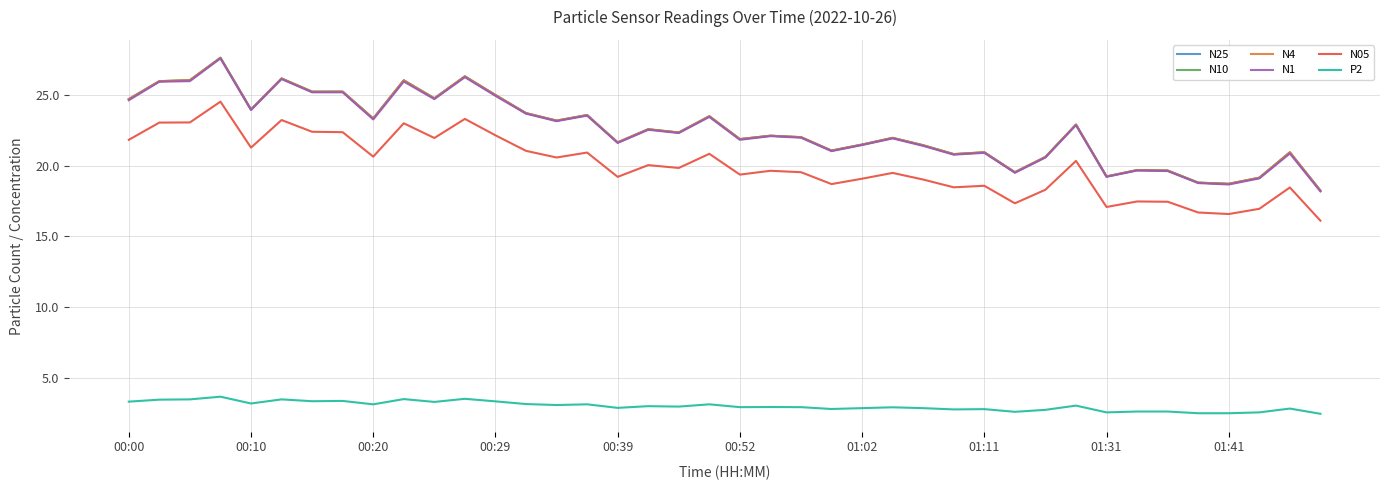

True or false: N05 and N4 cross at least once.

False